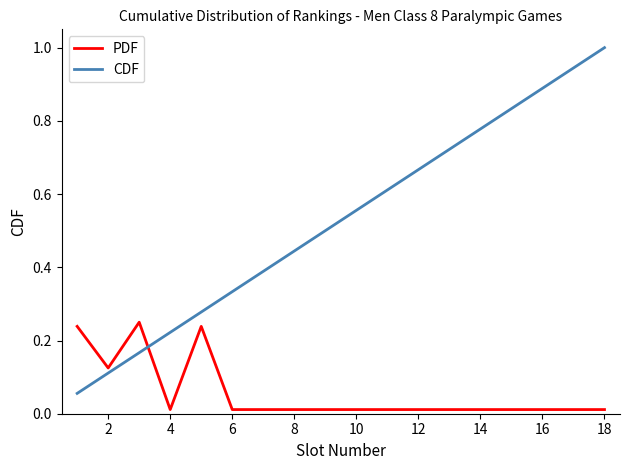

Rank the series by their average value, from highest to lowest.

CDF, PDF